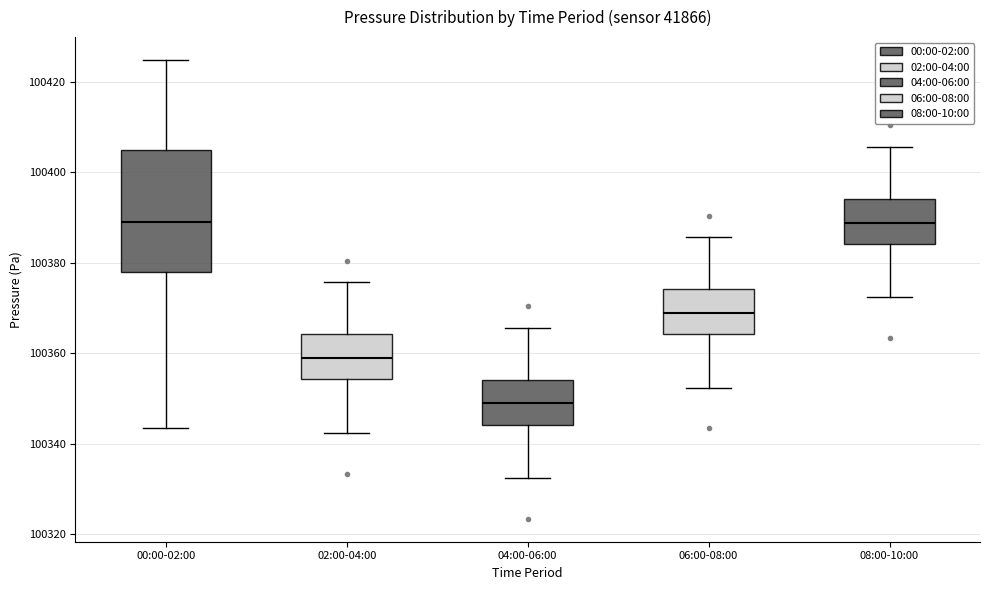

Which box has the lowest median line?

04:00-06:00